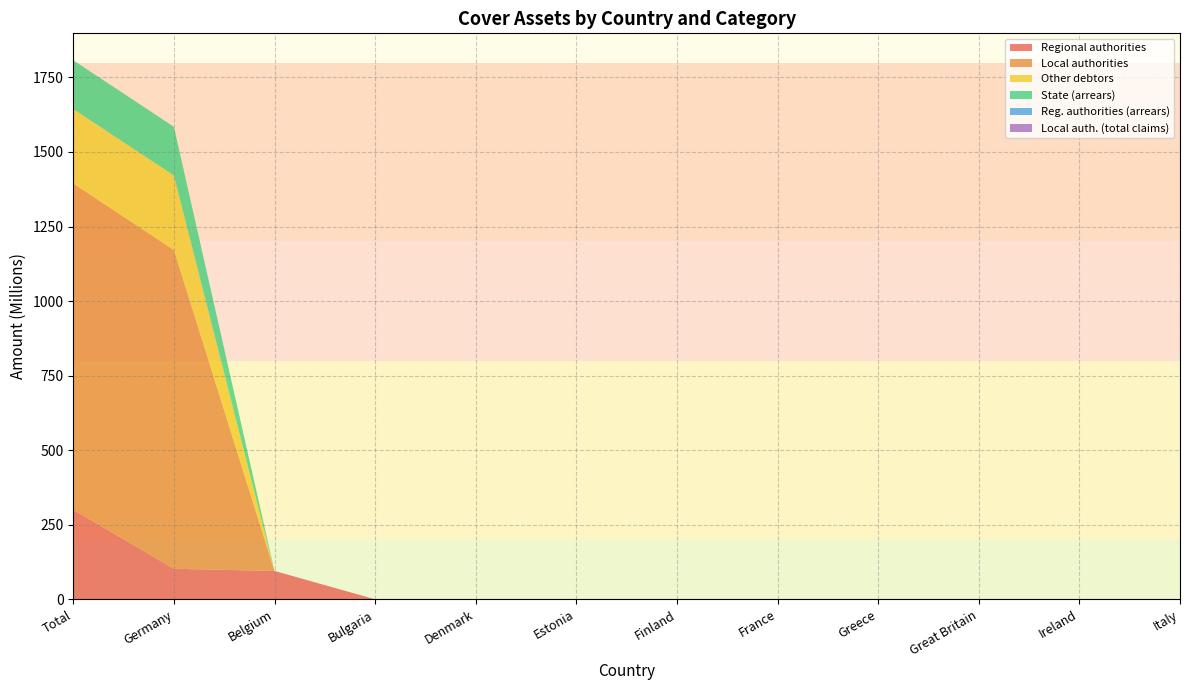

Reading right to left, what are all the values shown in this chart?

Regional authorities: Italy=0.0	Ireland=0.0	Great Britain=0.0	Greece=0.0	France=0.0	Finland=0.0	Estonia=0.0	Denmark=0.0	Bulgaria=0.0	Belgium=95.0	Germany=102.3	Total=300.3
Local authorities: Italy=0.0	Ireland=0.0	Great Britain=0.0	Greece=0.0	France=0.0	Finland=0.0	Estonia=0.0	Denmark=0.0	Bulgaria=0.0	Belgium=0.0	Germany=1068.9	Total=1093.9
Other debtors: Italy=0.0	Ireland=0.0	Great Britain=0.0	Greece=0.0	France=0.0	Finland=0.0	Estonia=0.0	Denmark=0.0	Bulgaria=0.0	Belgium=0.0	Germany=250.0	Total=250.0
State (arrears): Italy=0.0	Ireland=0.0	Great Britain=0.0	Greece=0.0	France=0.0	Finland=0.0	Estonia=0.0	Denmark=0.0	Bulgaria=0.0	Belgium=0.0	Germany=162.9	Total=162.9
Reg. authorities (arrears): Italy=0.0	Ireland=0.0	Great Britain=0.0	Greece=0.0	France=0.0	Finland=0.0	Estonia=0.0	Denmark=0.0	Bulgaria=0.0	Belgium=0.0	Germany=0.4	Total=0.4
Local auth. (total claims): Italy=0.0	Ireland=0.0	Great Britain=0.0	Greece=0.0	France=0.0	Finland=0.0	Estonia=0.0	Denmark=0.0	Bulgaria=0.0	Belgium=0.0	Germany=0.0	Total=0.0